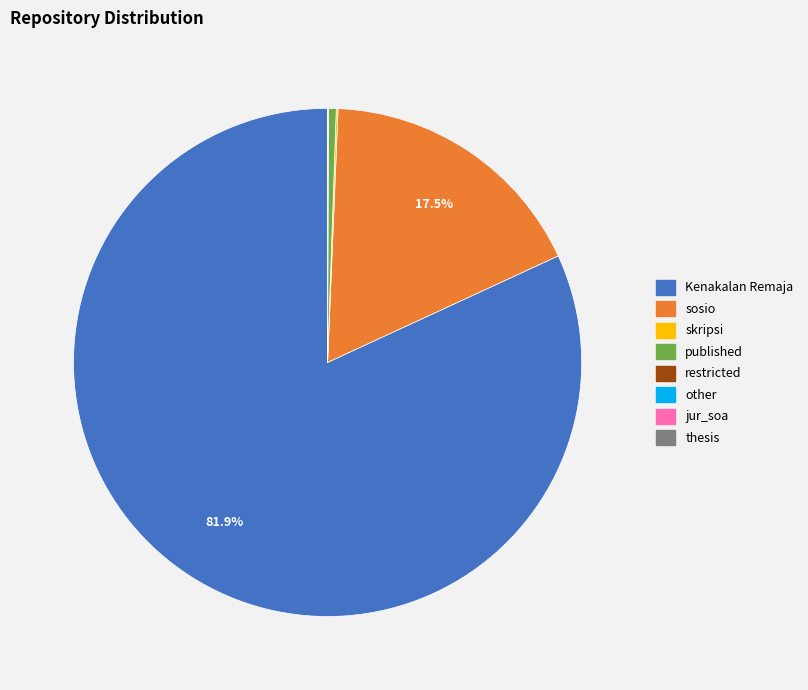

Which slice represents more than half of the pie?

Kenakalan Remaja